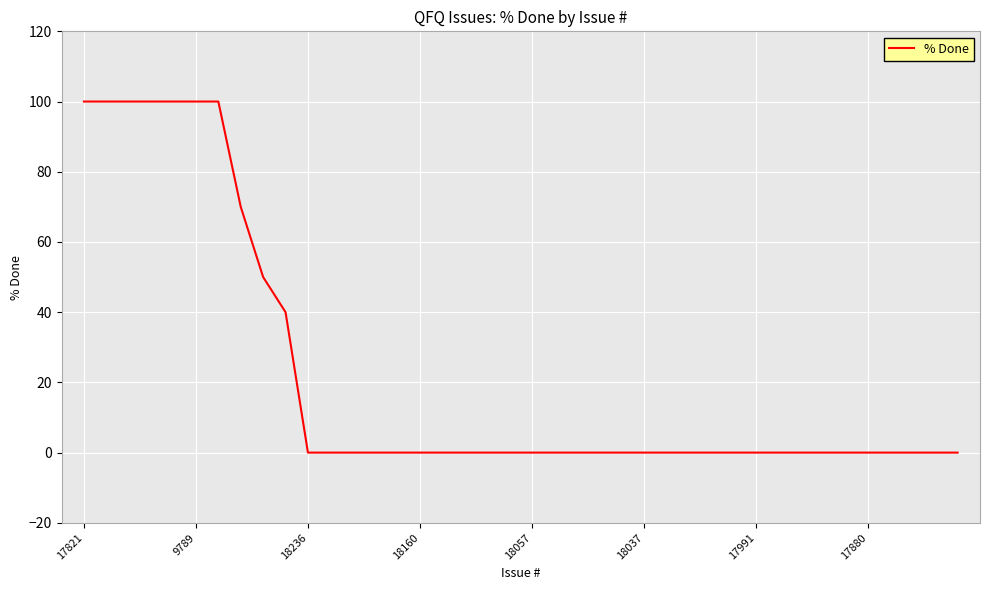

What is the difference between the maximum and minimum values?

100